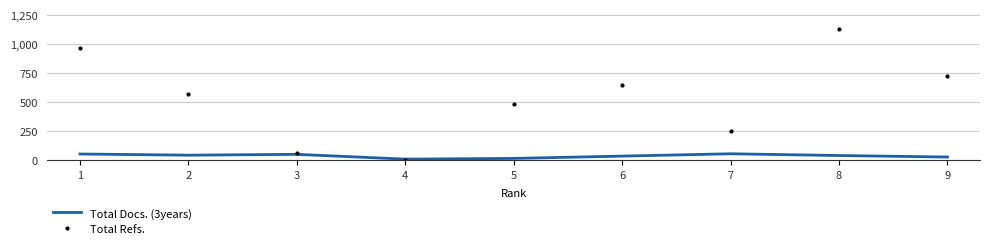

The value of Total Refs. at 6 is 856. True or false?

False